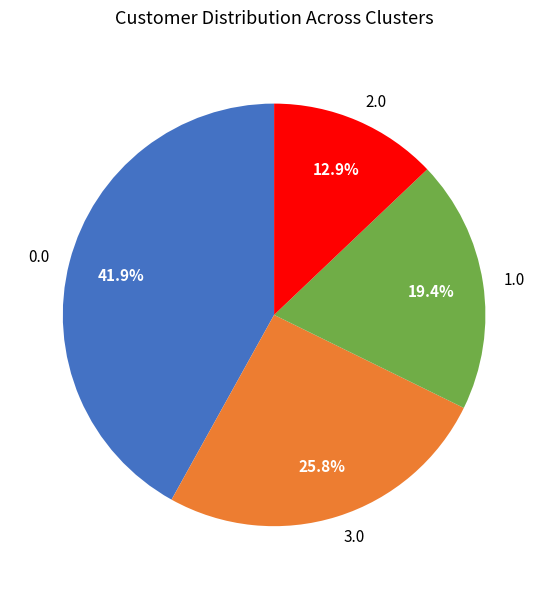

Does any single category account for the majority?

No